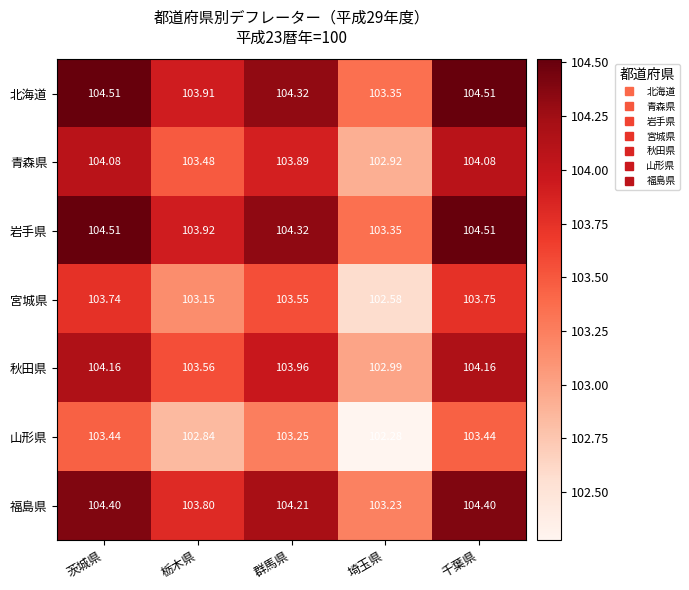

What is the minimum value shown in the chart?

102.3